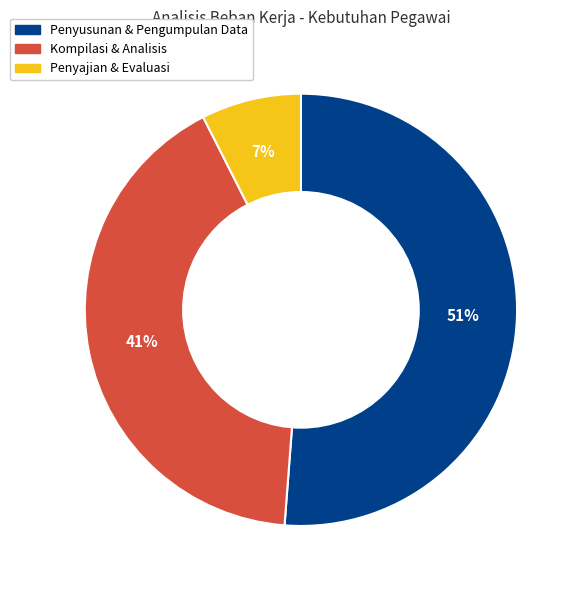

Is there any slice that represents more than half of the pie?

Yes